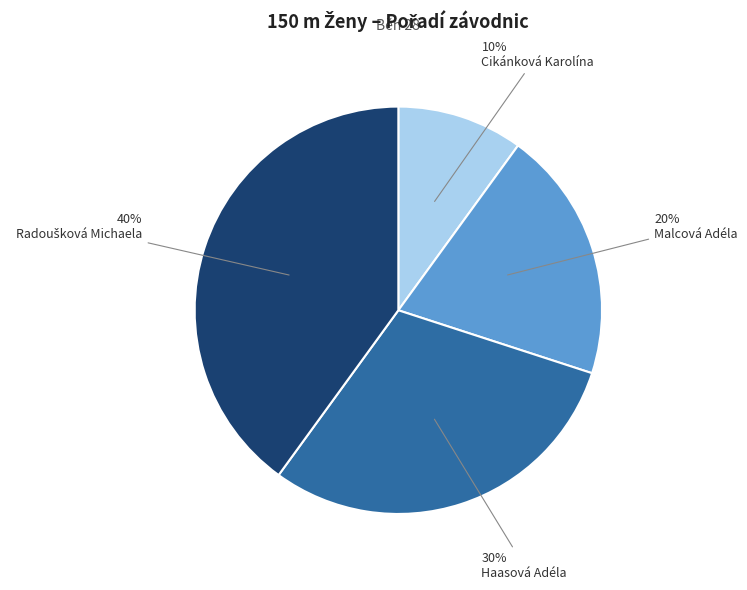

What is the smallest slice in the pie chart?

Cikánková Karolína